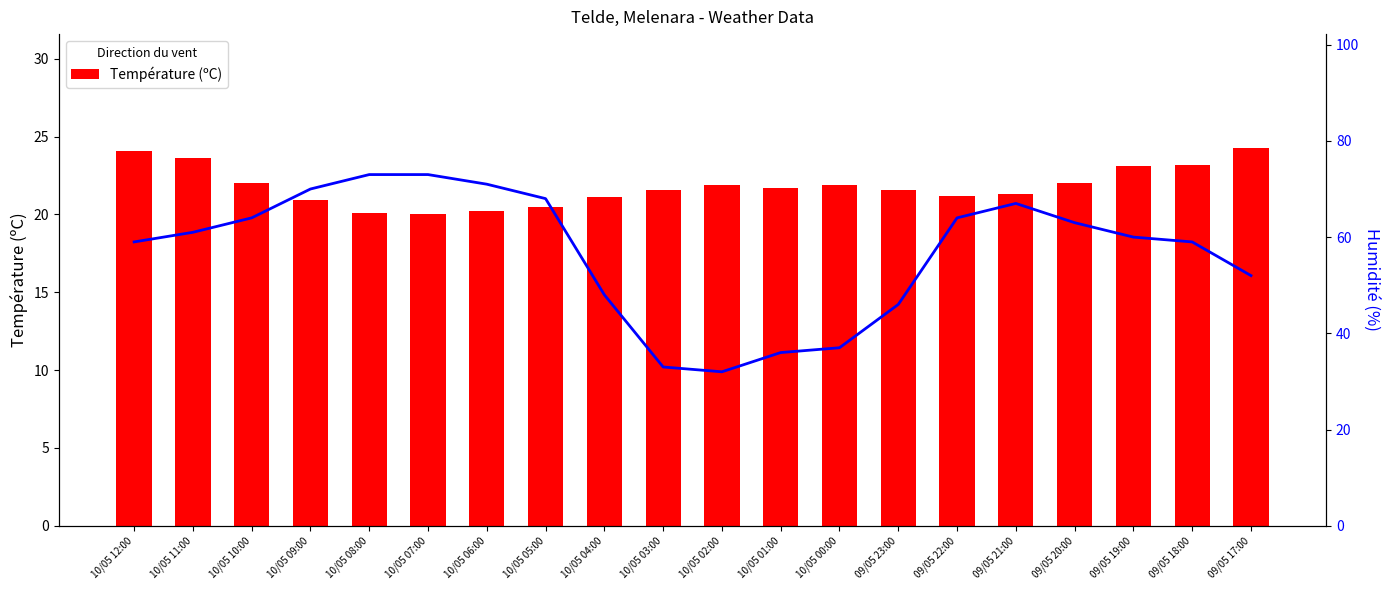

How many values in the Température (ºC) series are below 21?

5